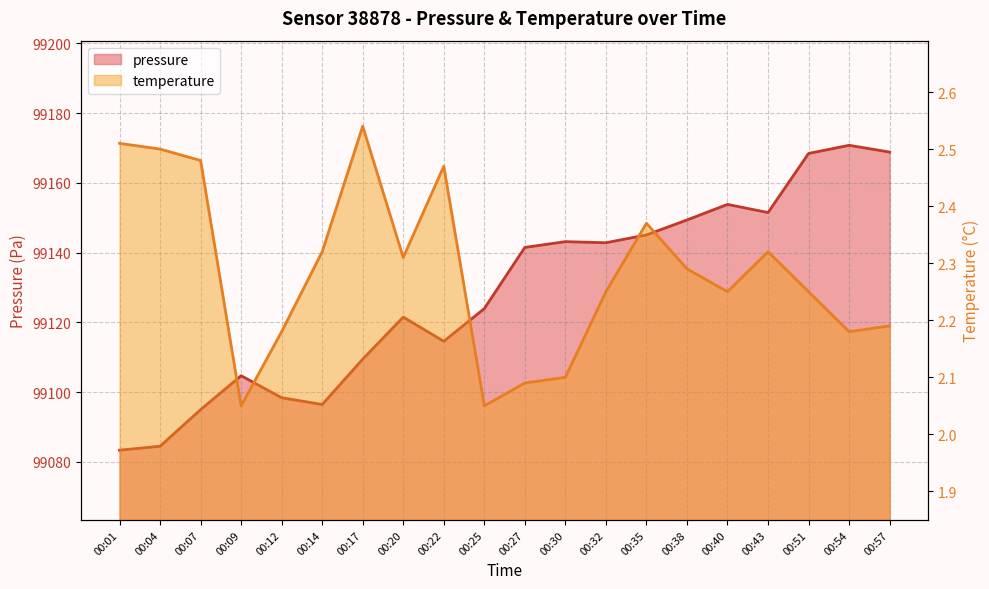

What is the difference between the pressure values at 00:01 and 00:57?

85.5